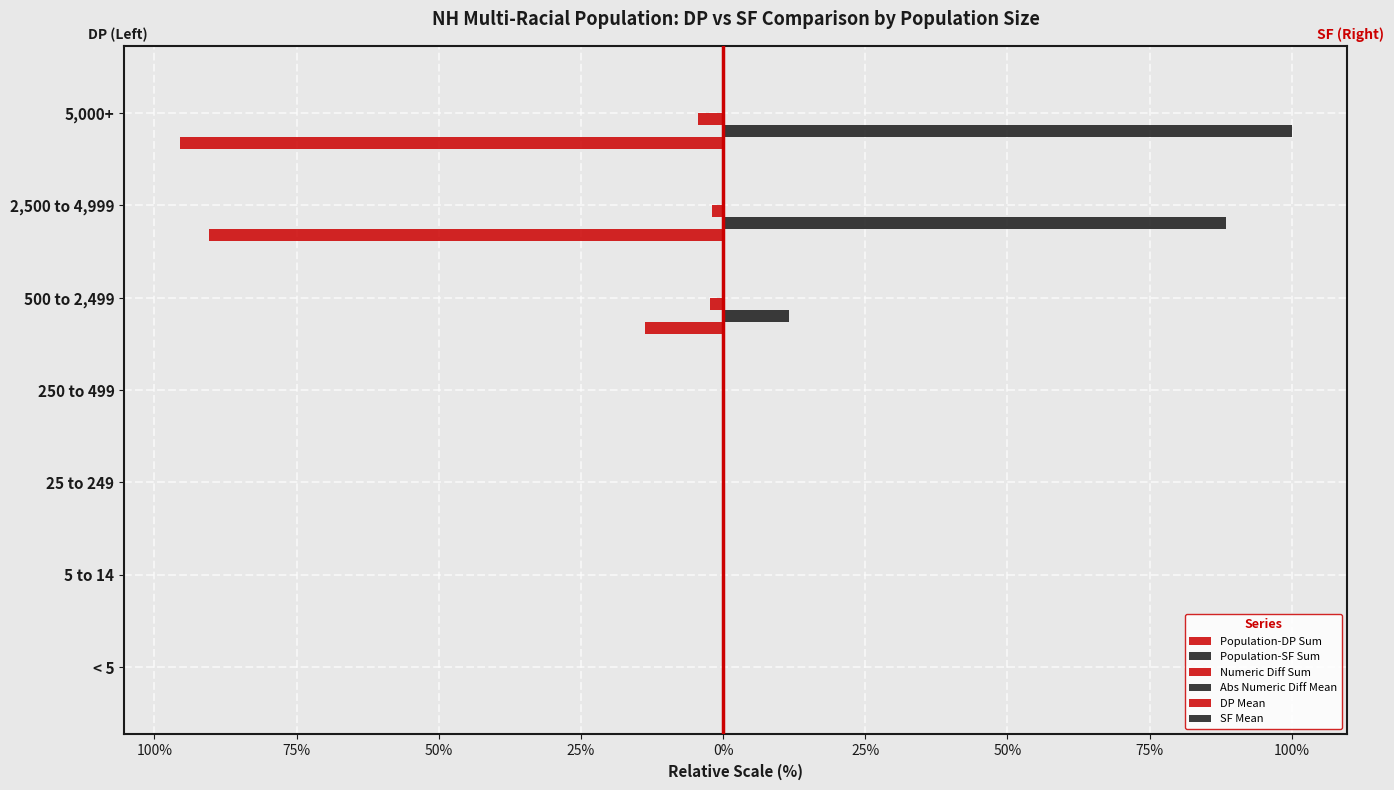

What is the minimum value shown in the chart?

-95.5